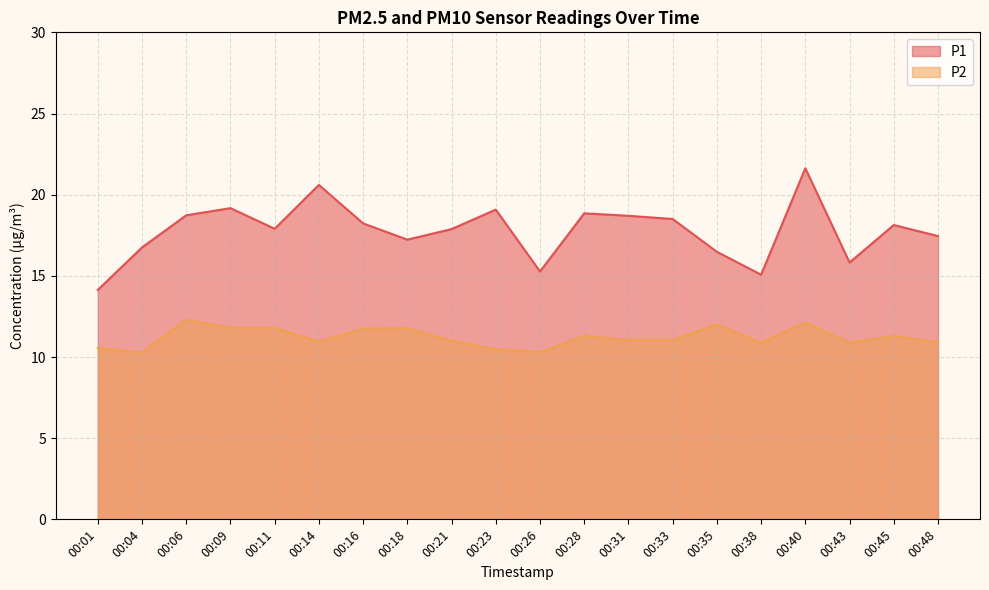

At which label does P1 first exceed 18?

00:06